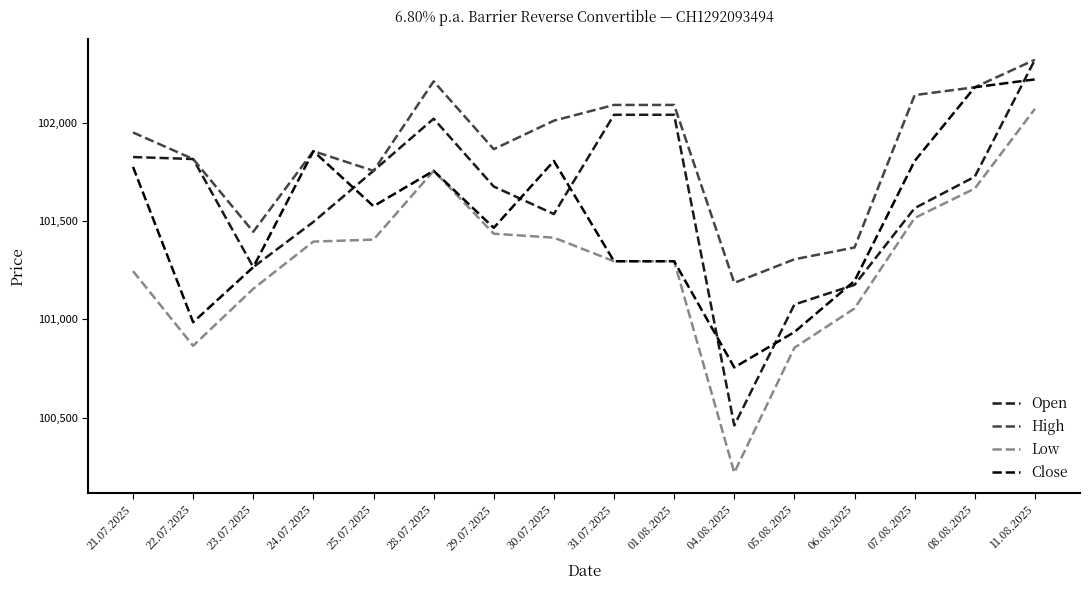

Is this an area chart (filled region under the line)?

No